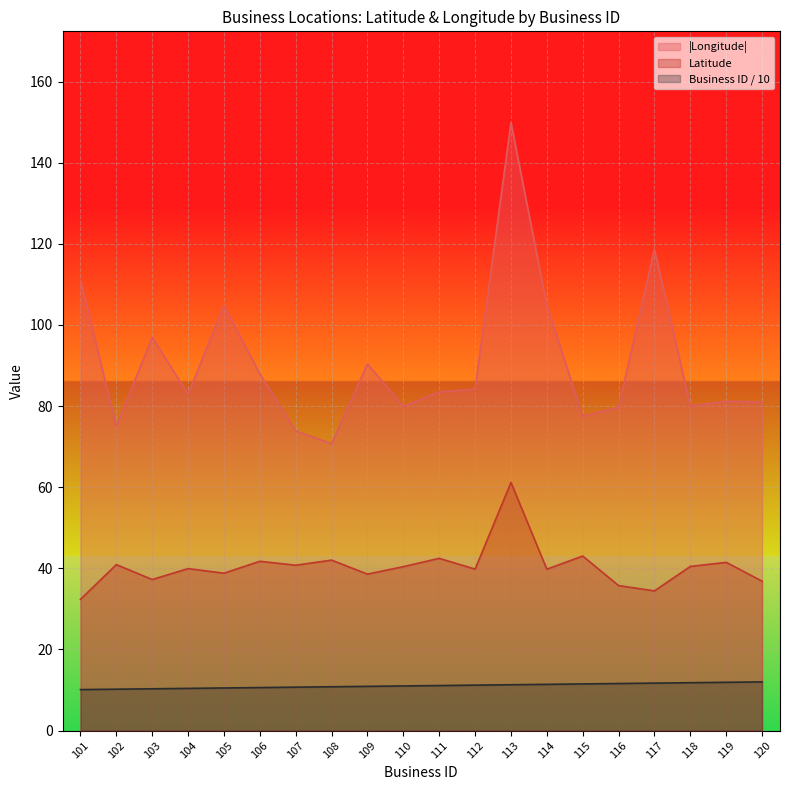

At how many categories does at least one series exceed 74?

18